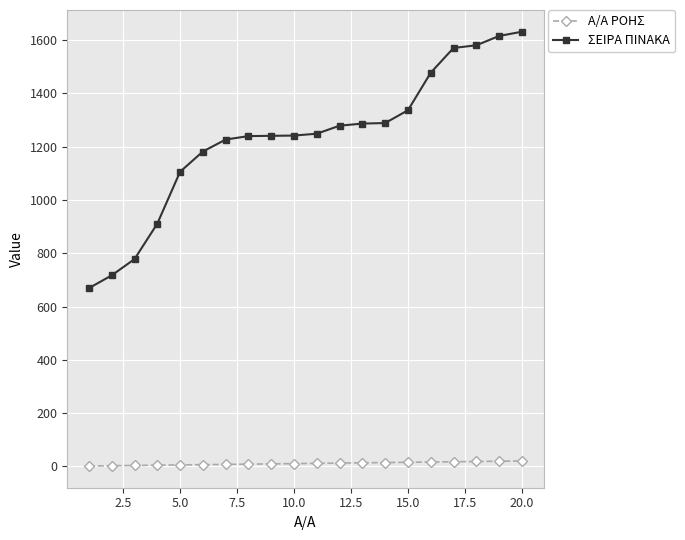

At how many categories does at least one series exceed 130?

20